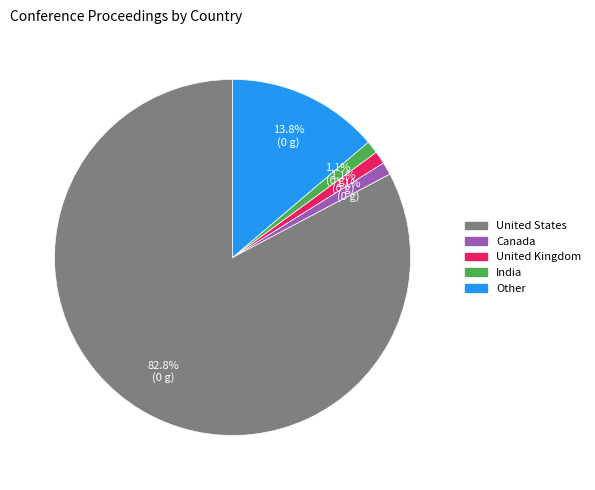

What percentage is the Other slice, to the nearest percent?

14%